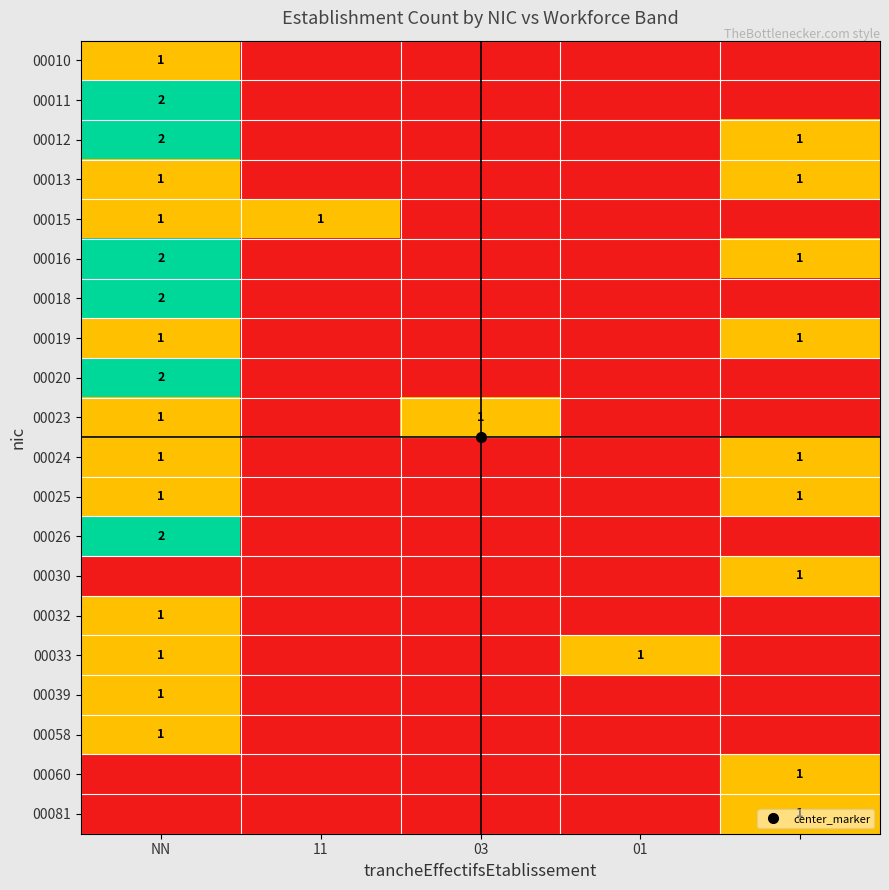

Is it true that 00033 equals 1 at NN?

True